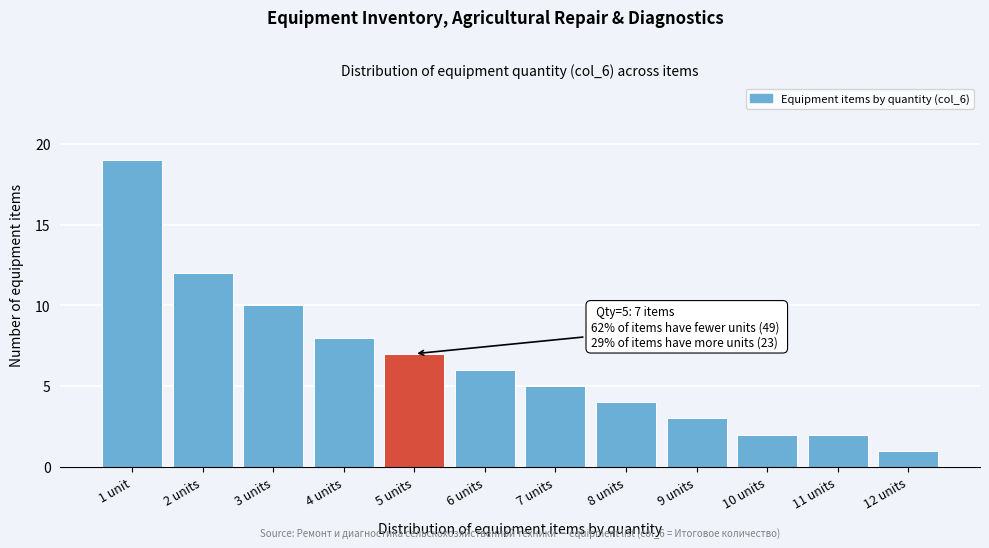

Reading left to right, extract all data points from this chart.

19	12	10	8	7	6	5	4	3	2	2	1